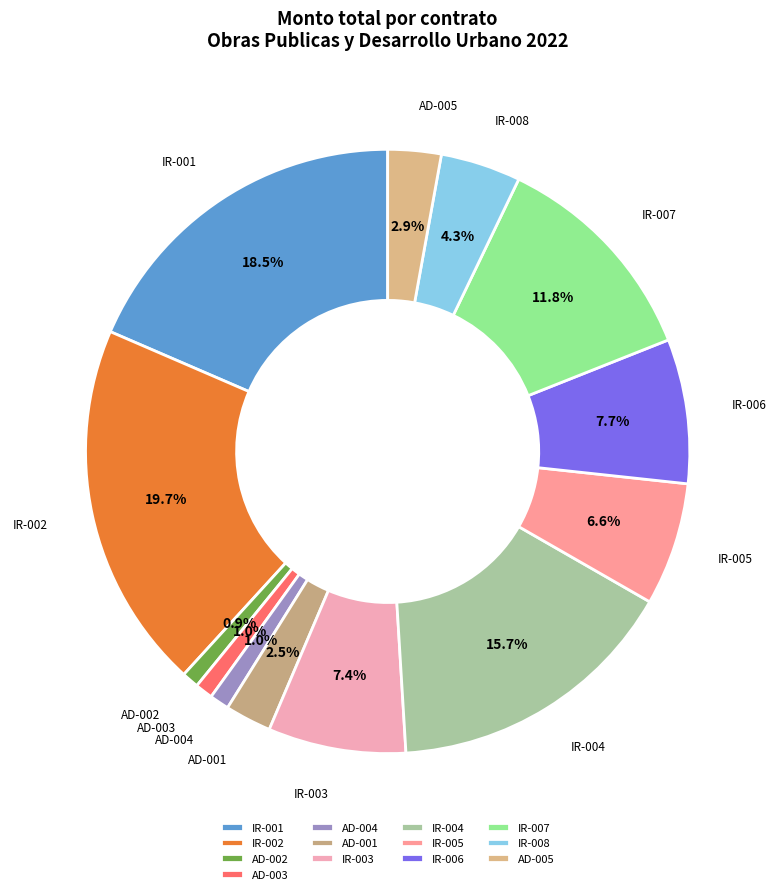

Is there a majority slice in this chart?

No